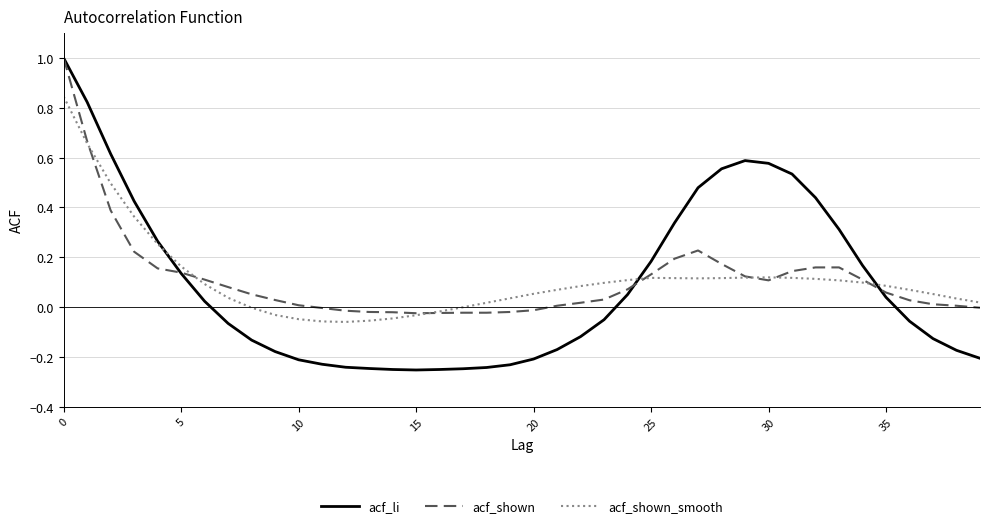

What is the maximum value shown in the chart?

1.0